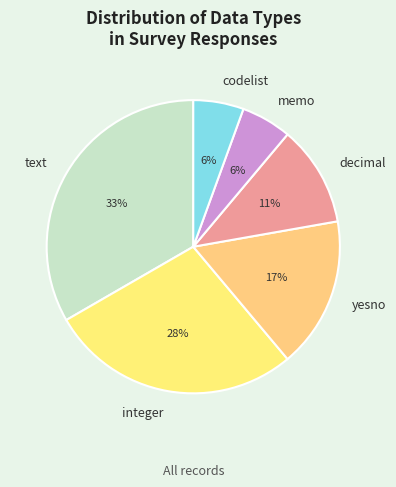

Is it true that codelist is 20% of the pie?

False